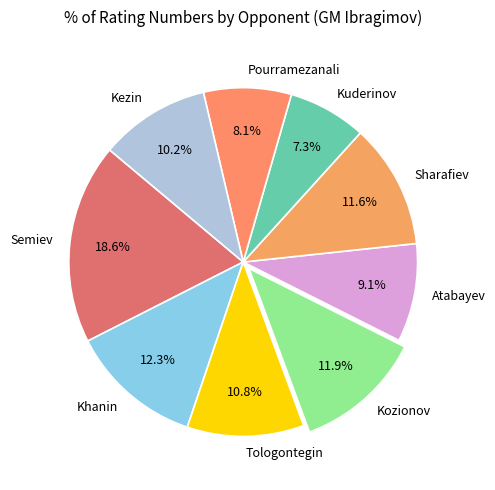

How many segments does this pie chart have?

9